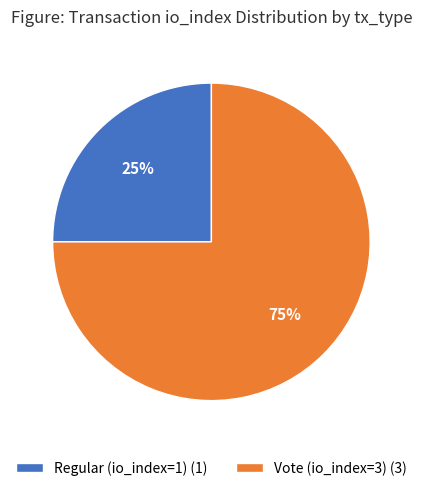

Is the sum of Regular (io_index=1) (1) and Vote (io_index=3) (3) greater than half?

Yes